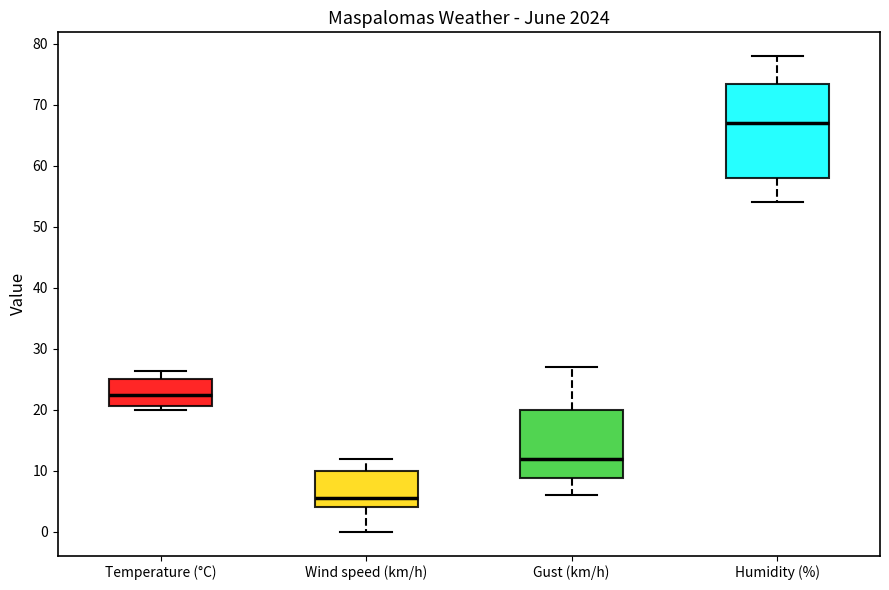

Which box's median line is the highest?

Humidity (%)